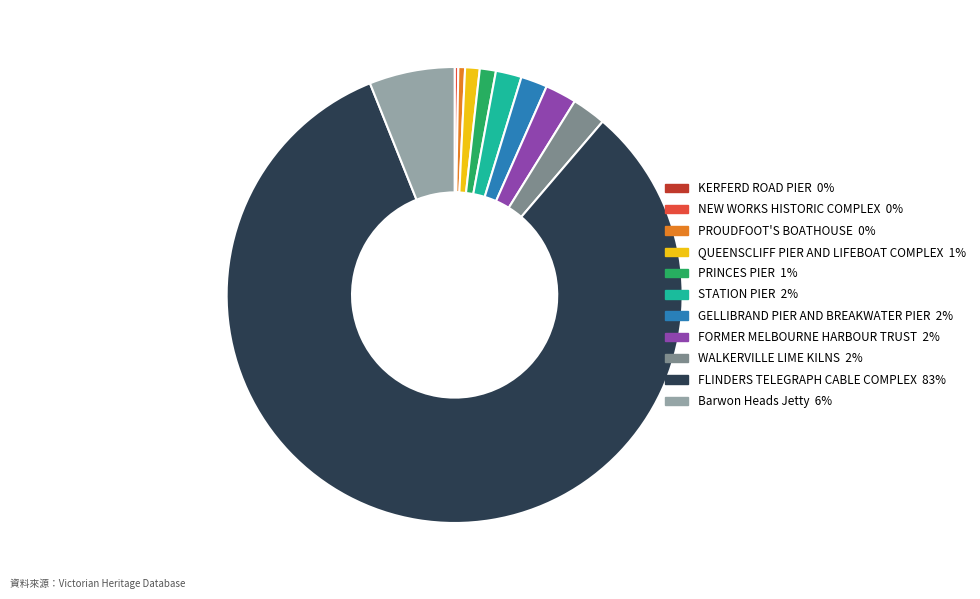

Is it true that Barwon Heads Jetty is 6% of the pie?

True